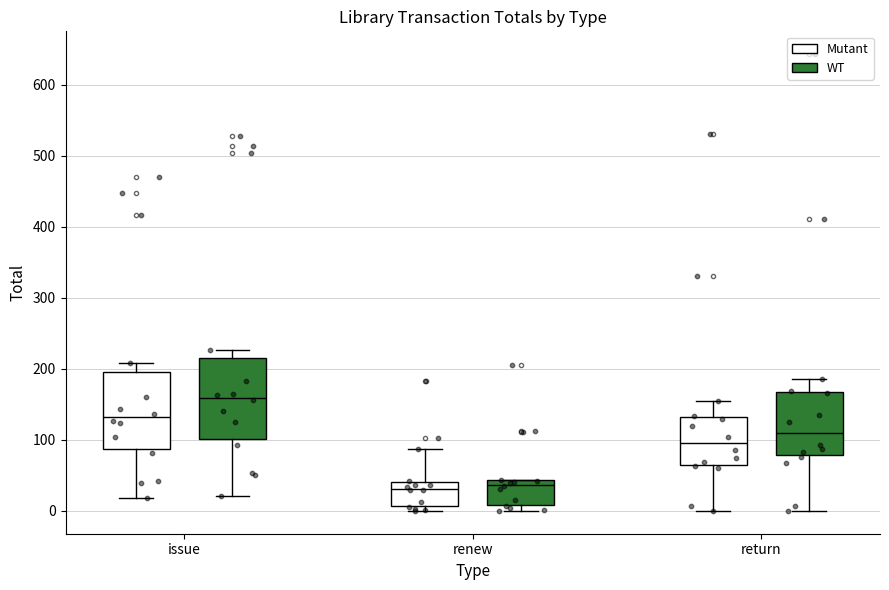

Reading left to right, read every box against the y-axis: the position of its median line, the range the box covers, and the ends of its whiskers. The values are not printed on the chart, so give them approximately, as read against the axis.

issue (Mutant): median 130, box 90 to 200, whiskers 20 to 210
issue (WT): median 170, box 110 to 220, whiskers 20 to 230
renew (Mutant): median 30, box 10 to 40, whiskers 0 to 90
renew (WT): median 40, box 10 to 50, whiskers 0 to 50
return (Mutant): median 100, box 60 to 130, whiskers 0 to 150
return (WT): median 110, box 80 to 150, whiskers 0 to 180